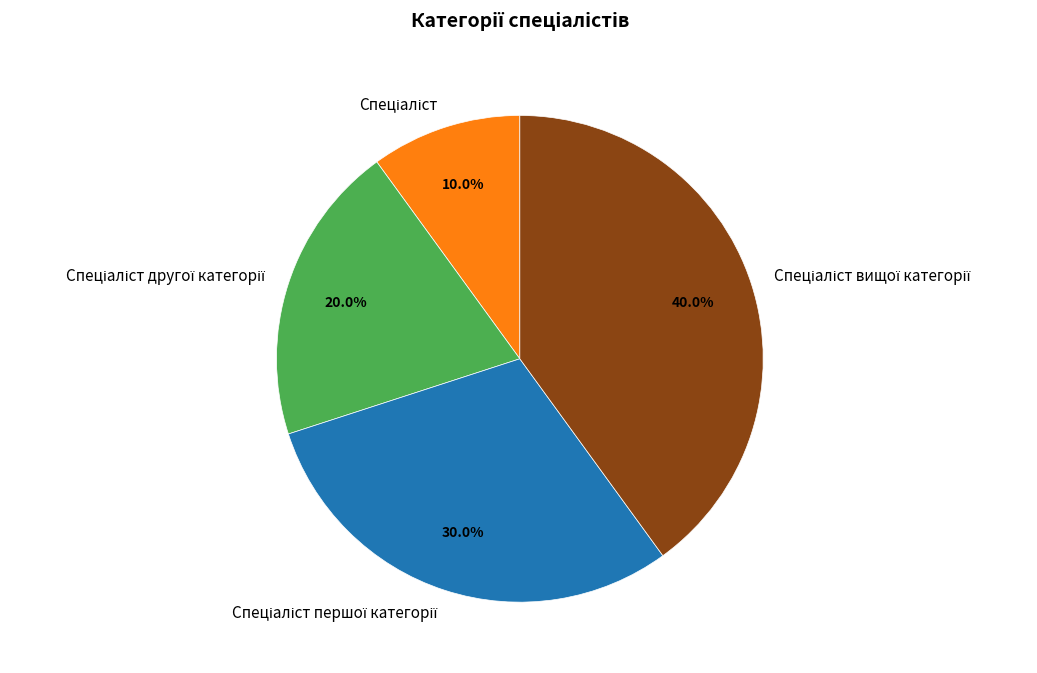

Is there a majority slice in this chart?

No